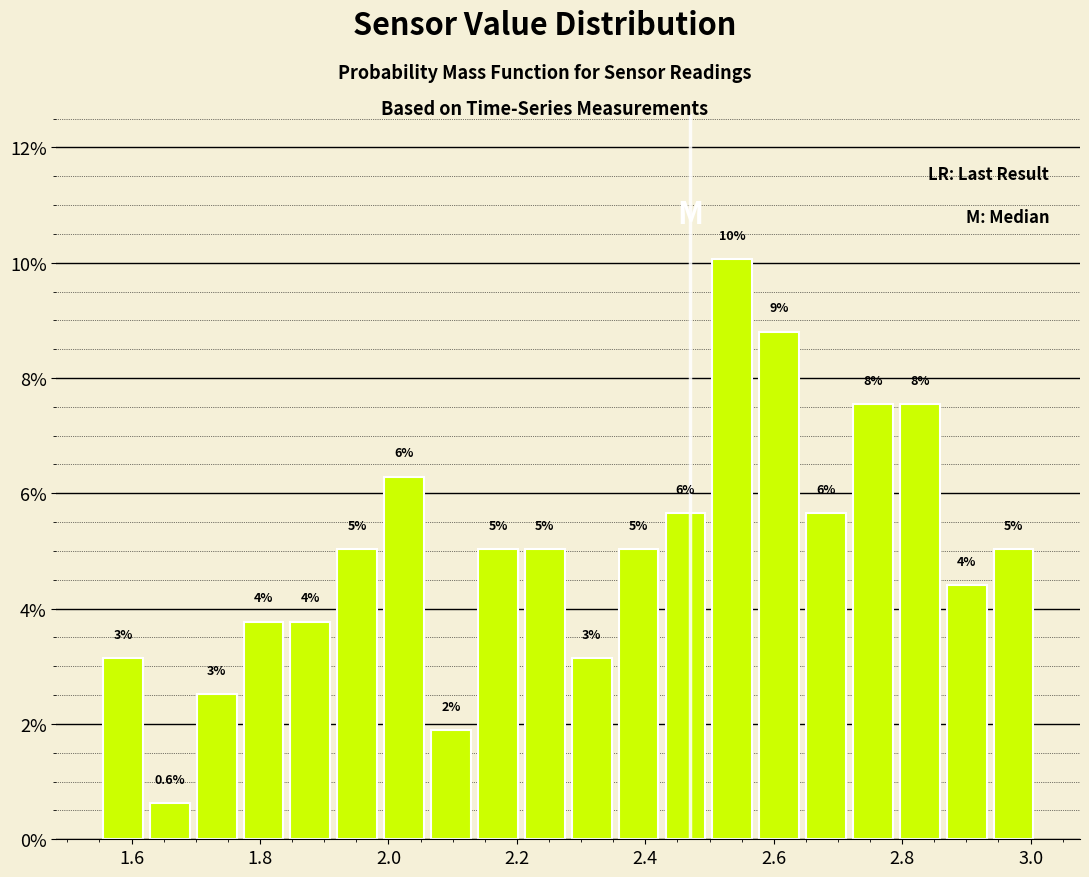

Read against the x-axis, roughly where is the centre of the tallest bar?

2.54